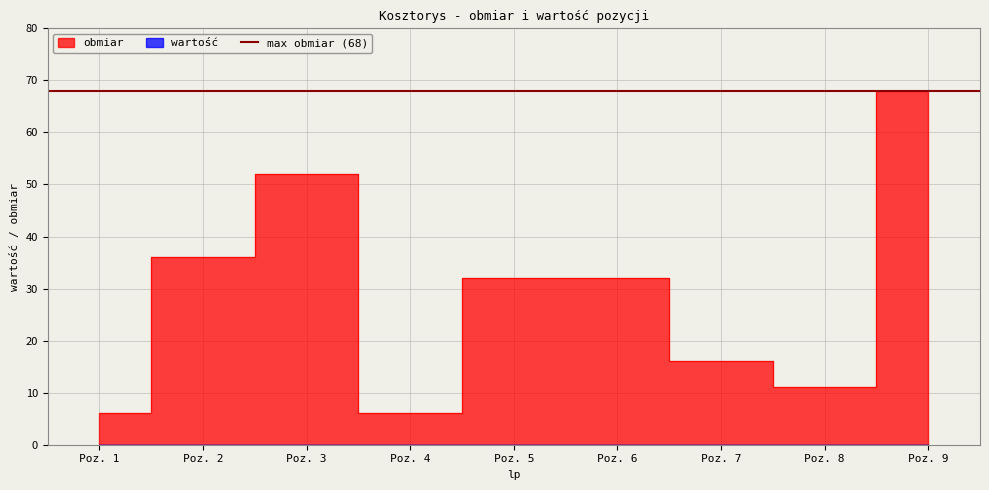

What is the difference between the maximum and minimum values?

62